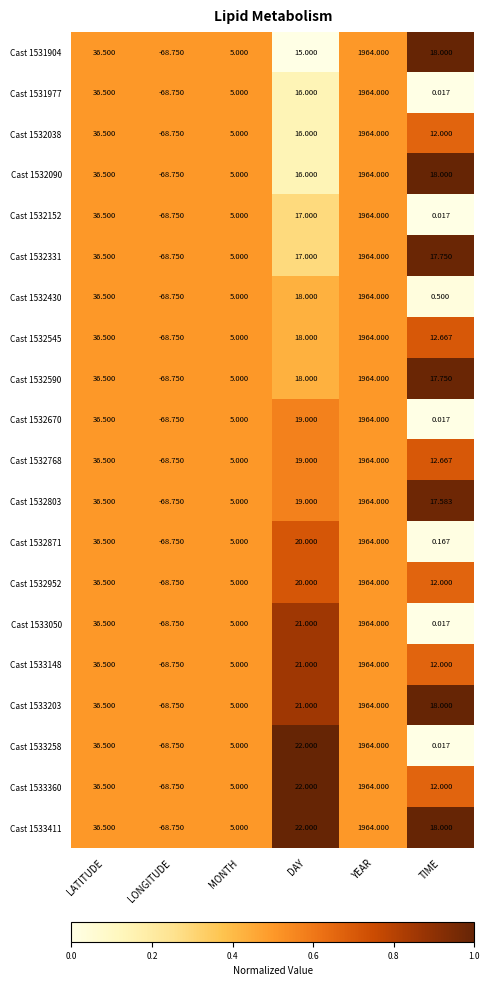

At which label does Cast 1532331 first exceed 17?

LATITUDE